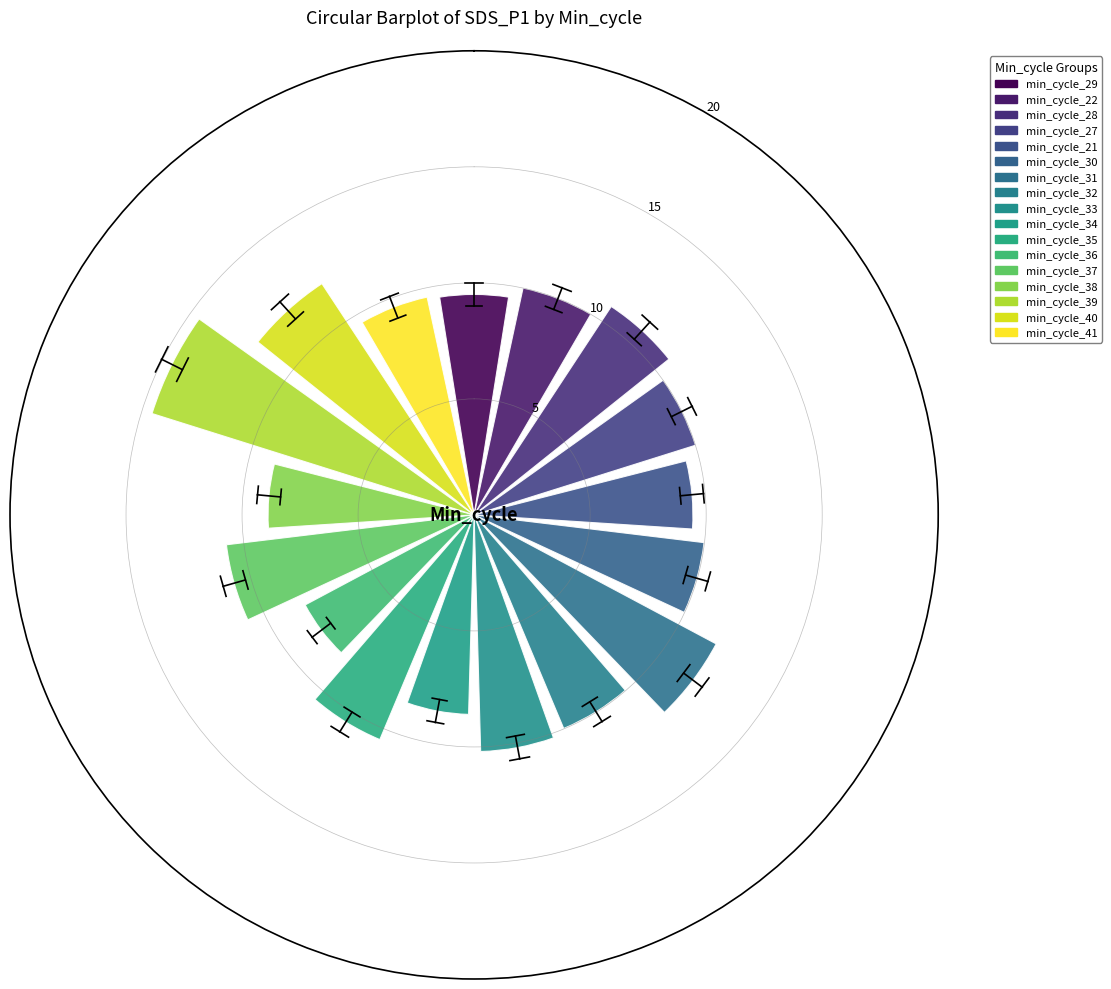

What is the sum of all values?

174.7